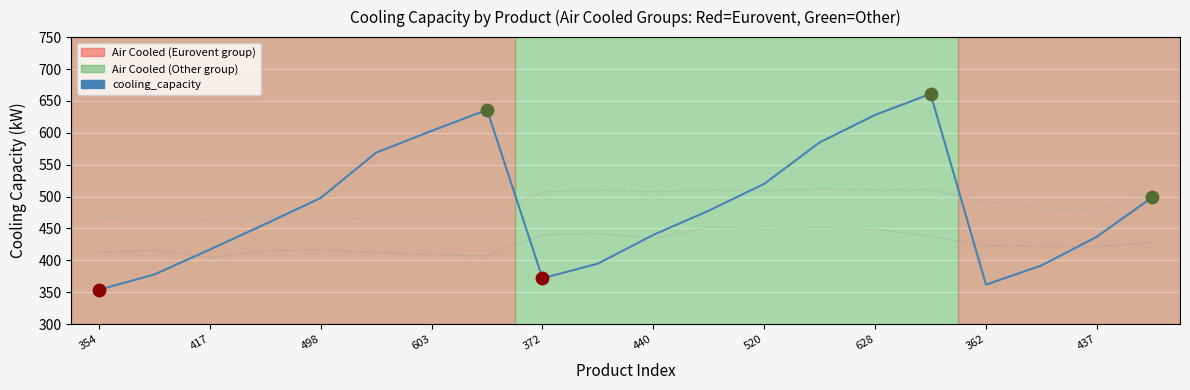

What is the smallest value displayed?

354.0